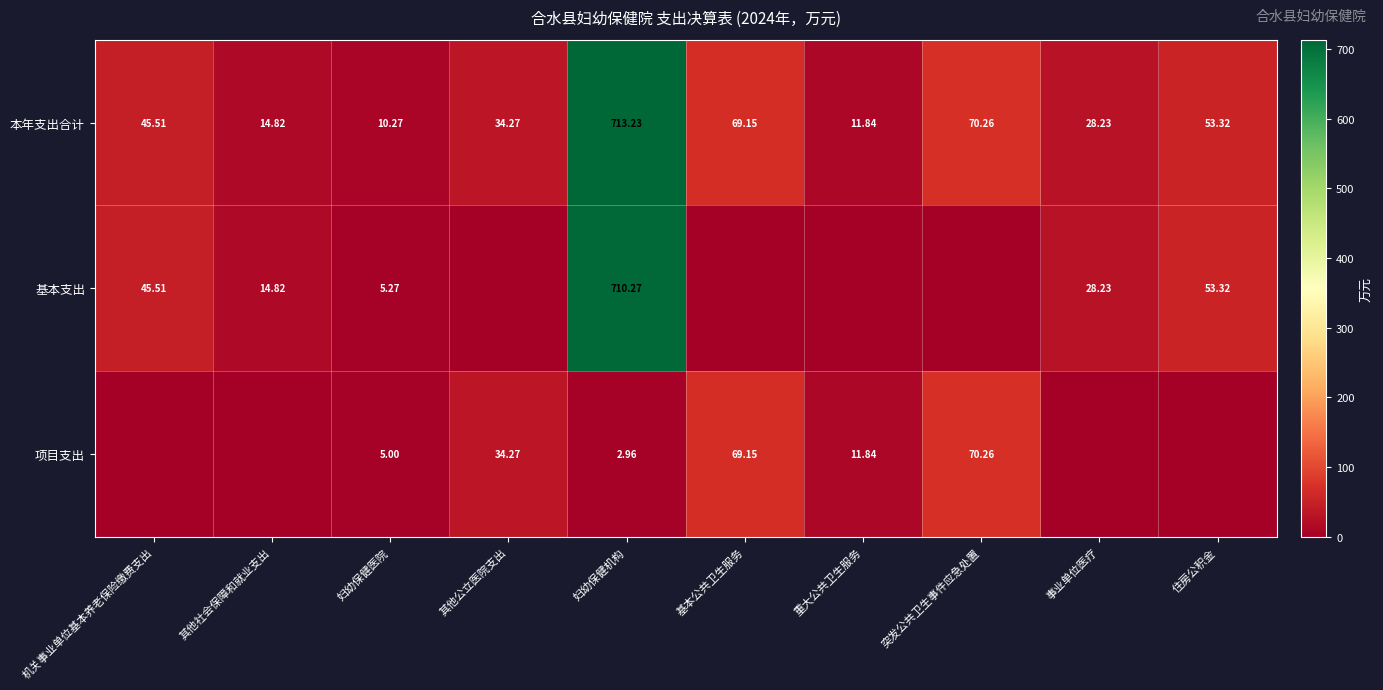

Where is 本年支出合计 nearest to the value 361?

突发公共卫生事件应急处置